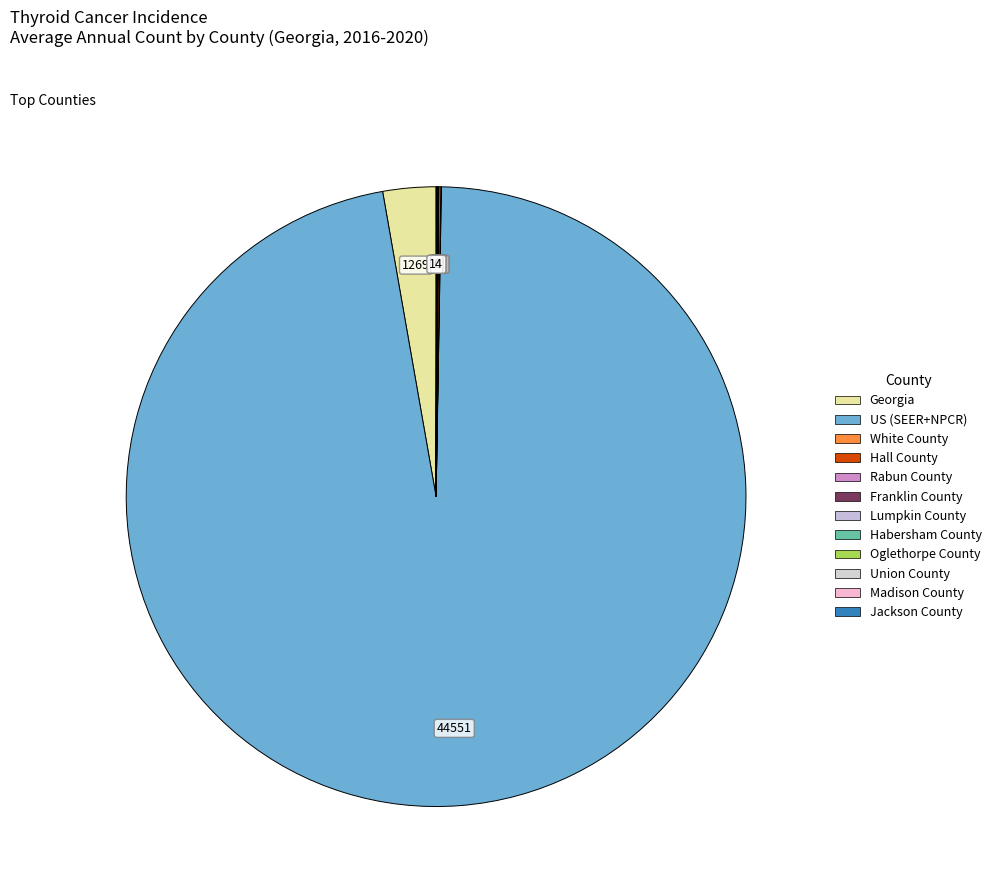

Between Hall County and US (SEER+NPCR), which is larger?

US (SEER+NPCR)